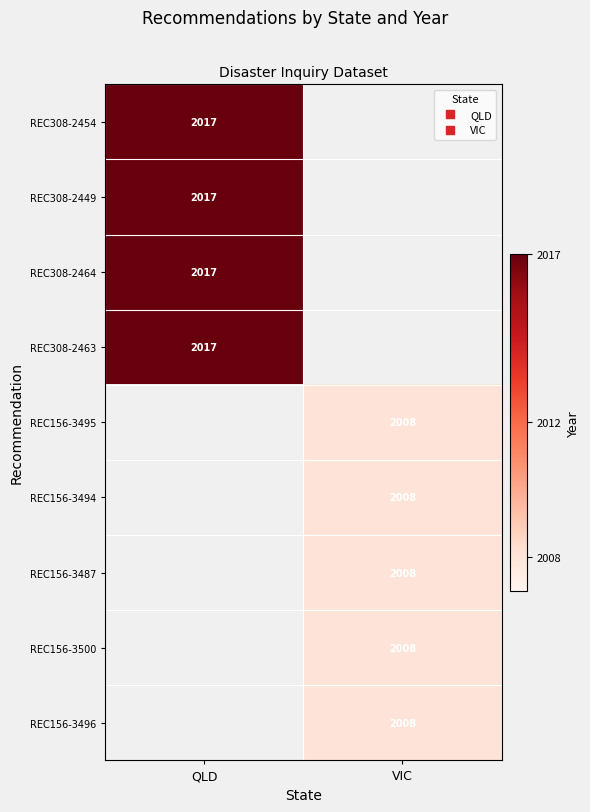

How many data points does each series have?

2